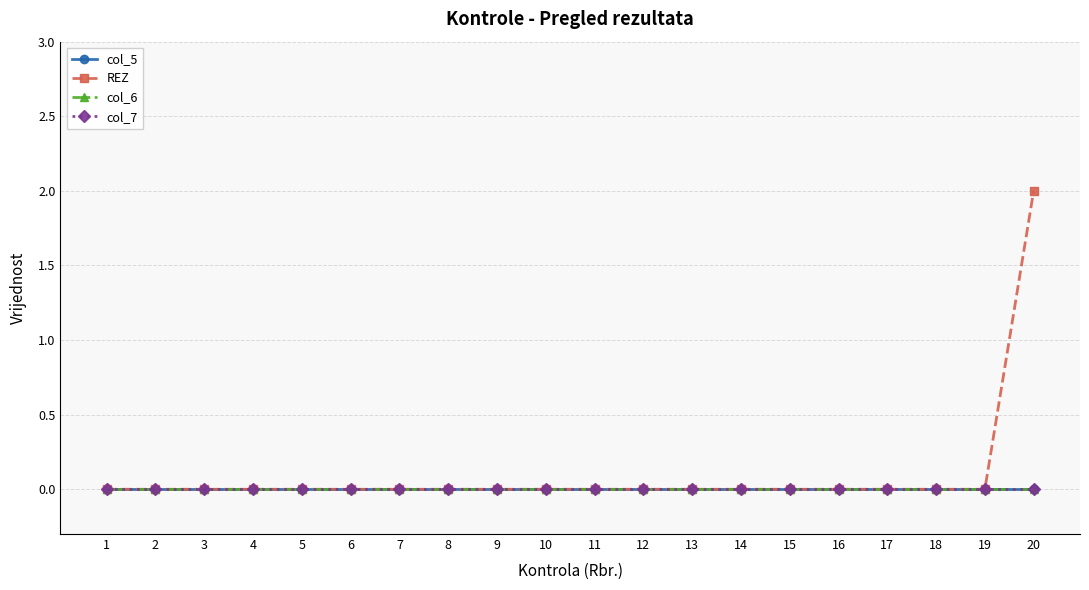

At which label is col_5 closest to 0?

1